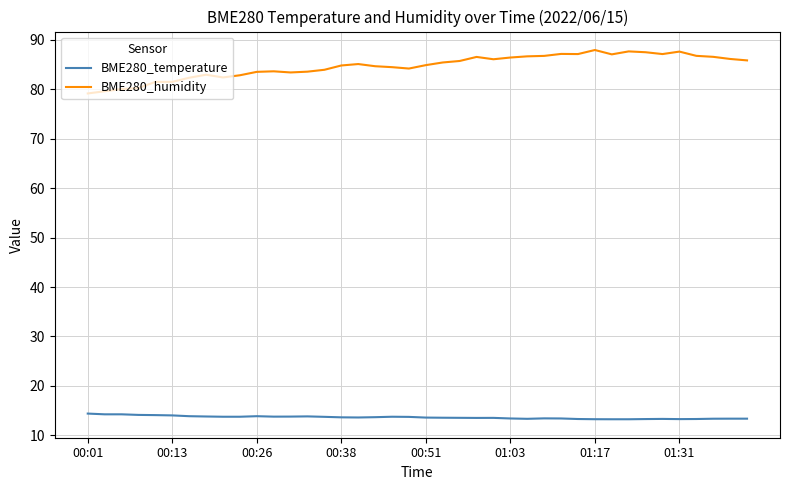

Rank the series by their maximum value, from lowest to highest.

BME280_temperature, BME280_humidity